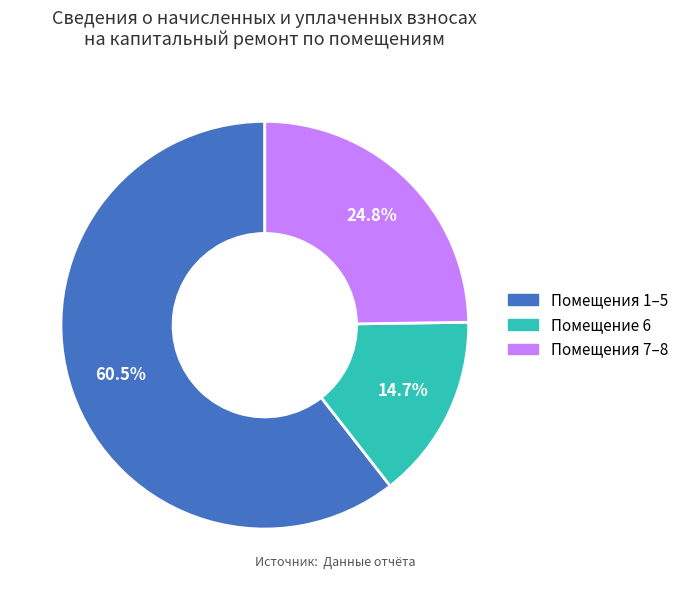

Does any single category account for the majority?

Yes